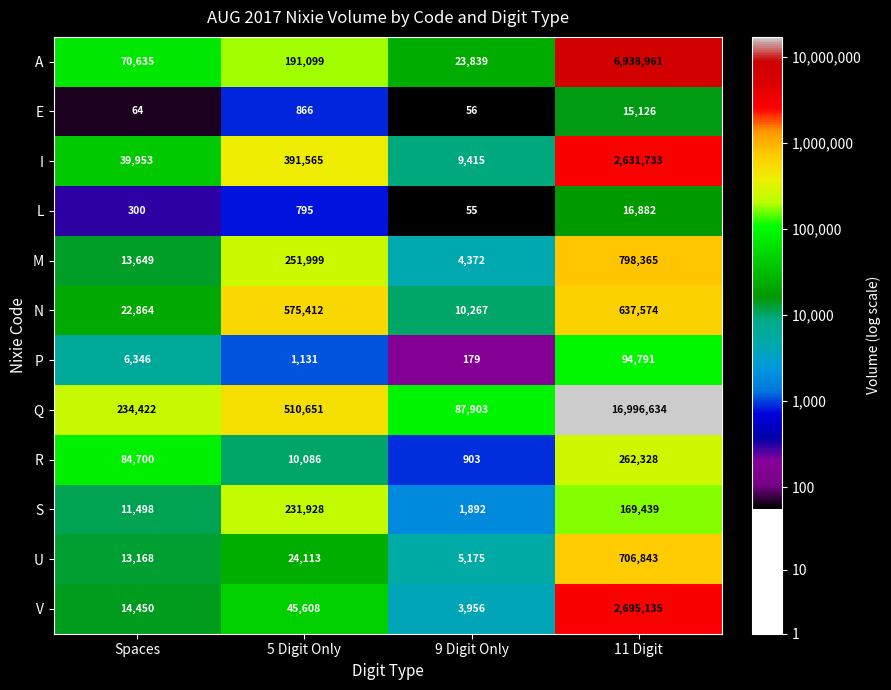

What is the difference between the maximum and minimum values in the R series?

261425